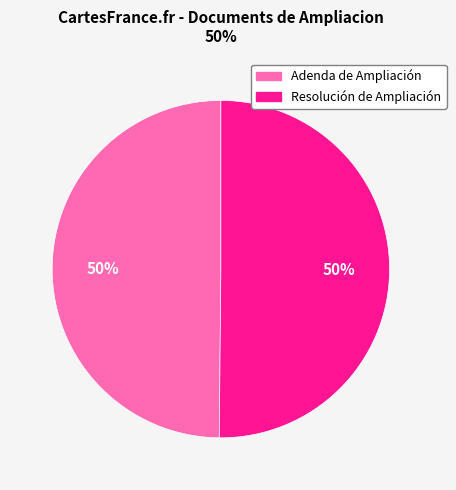

To the nearest percent, what percentage of the pie is Adenda de Ampliación?

50%